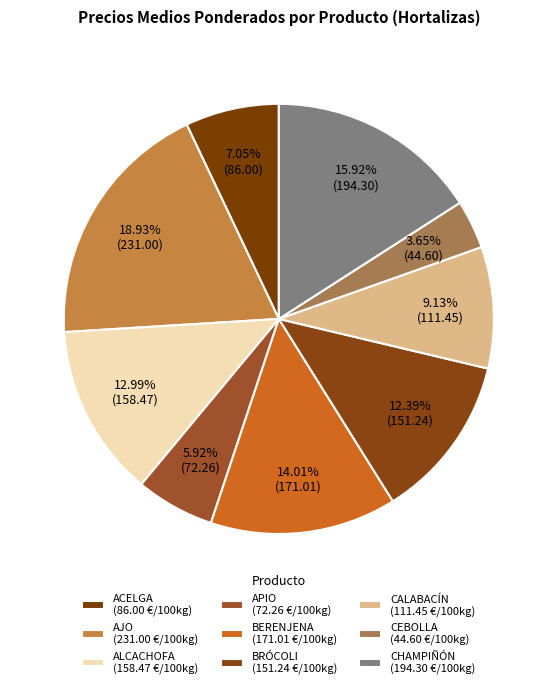

How much of the chart is everything except ALCACHOFA?

87.0%